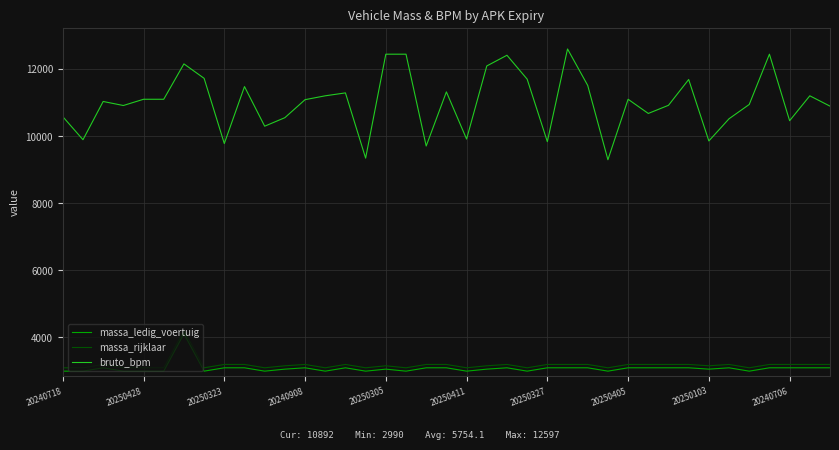

What is the minimum value shown in the chart?

2990